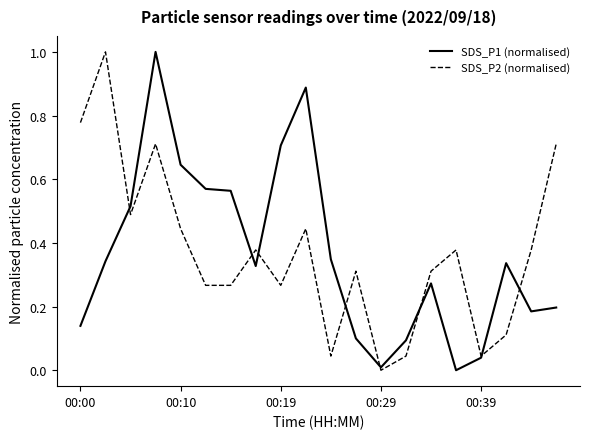

What is the maximum value shown in the chart?

1.0